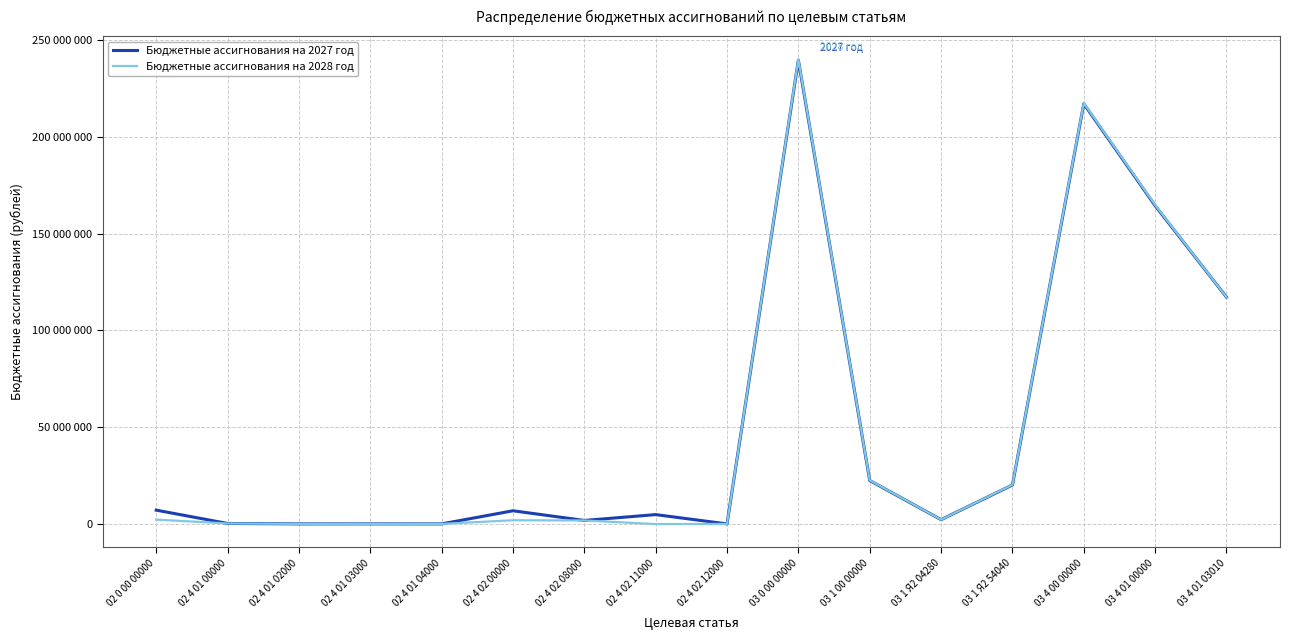

What are all the series names shown in the legend?

Бюджетные ассигнования на 2027 год, Бюджетные ассигнования на 2028 год